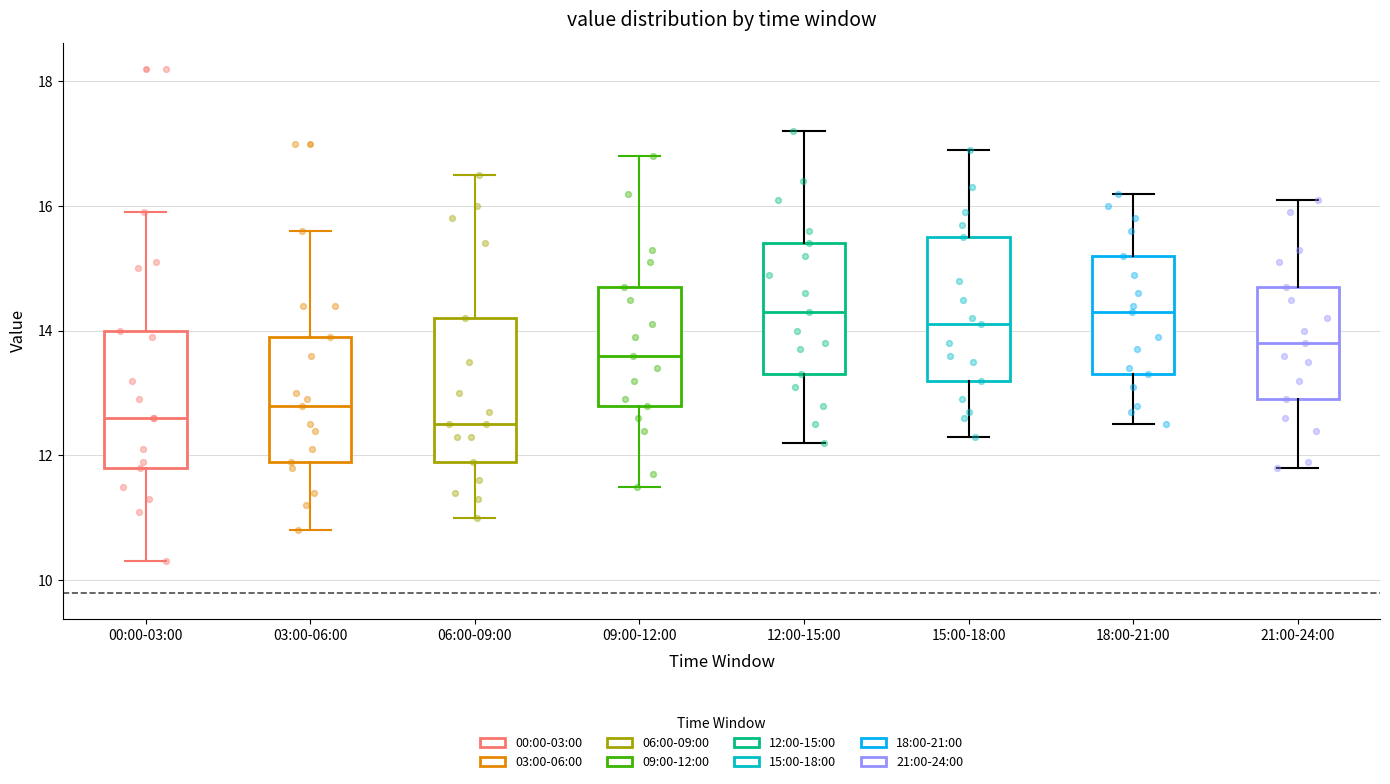

Reading left to right, read every box against the y-axis: the position of its median line, the range the box covers, and the ends of its whiskers. The values are not printed on the chart, so give them approximately, as read against the axis.

00:00-03:00: median 12.6, box 11.8 to 14.0, whiskers 10.4 to 16.0
03:00-06:00: median 12.8, box 12.0 to 14.0, whiskers 10.8 to 15.6
06:00-09:00: median 12.6, box 12.0 to 14.2, whiskers 11.0 to 16.6
09:00-12:00: median 13.6, box 12.8 to 14.8, whiskers 11.6 to 16.8
12:00-15:00: median 14.4, box 13.4 to 15.4, whiskers 12.2 to 17.2
15:00-18:00: median 14.2, box 13.2 to 15.6, whiskers 12.4 to 17.0
18:00-21:00: median 14.4, box 13.4 to 15.2, whiskers 12.6 to 16.2
21:00-24:00: median 13.8, box 13.0 to 14.8, whiskers 11.8 to 16.2